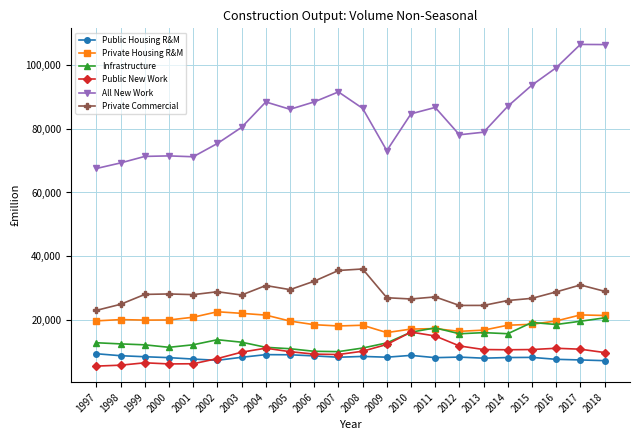

What is the spread (max minus min) of values at 2016?

91627